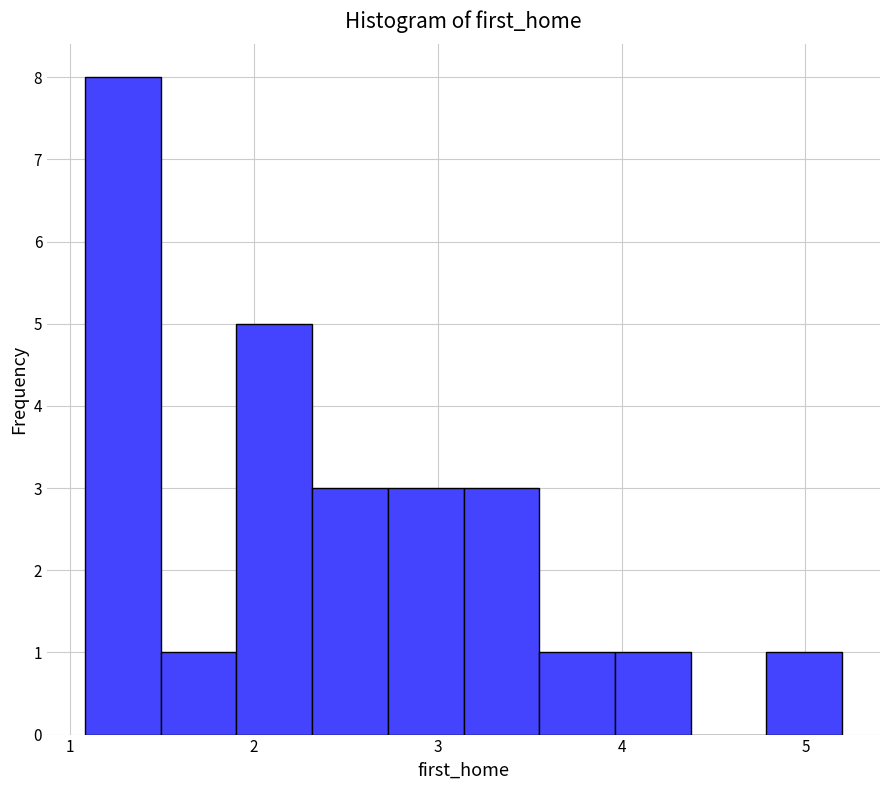

Reading left to right, list every bar in this chart as the range it spans on the x-axis followed by its height. Neither the bar edges nor the heights are printed on the chart, so give them approximately, as read against the axes.

1.1 to 1.5: 8
1.5 to 1.9: 1
1.9 to 2.3: 5
2.3 to 2.7: 3
2.7 to 3.1: 3
3.1 to 3.6: 3
3.6 to 4.0: 1
4.0 to 4.4: 1
4.4 to 4.8: 0
4.8 to 5.2: 1